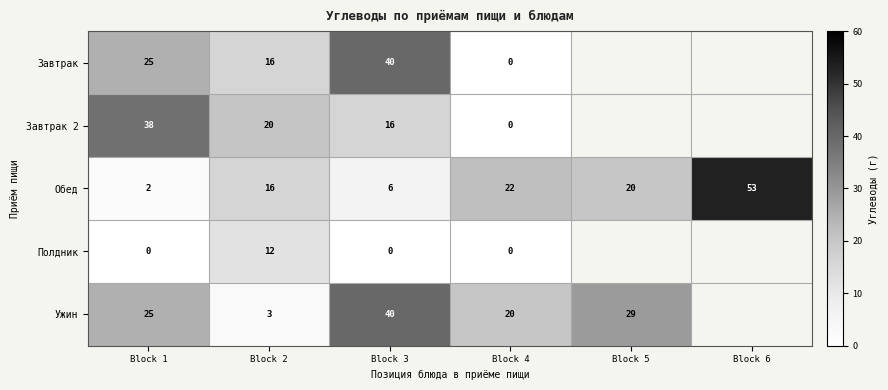

What is the spread (max minus min) of values at Block 4?

22